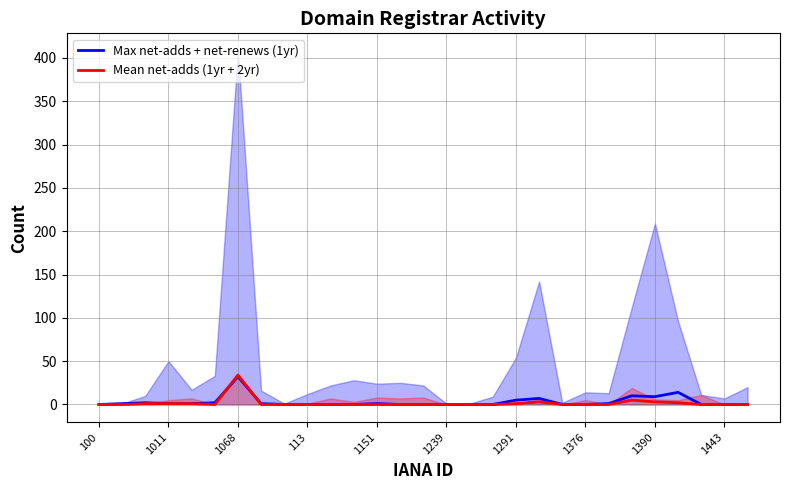

Which category has the highest value in the Mean net-adds (1yr + 2yr) series?

1068